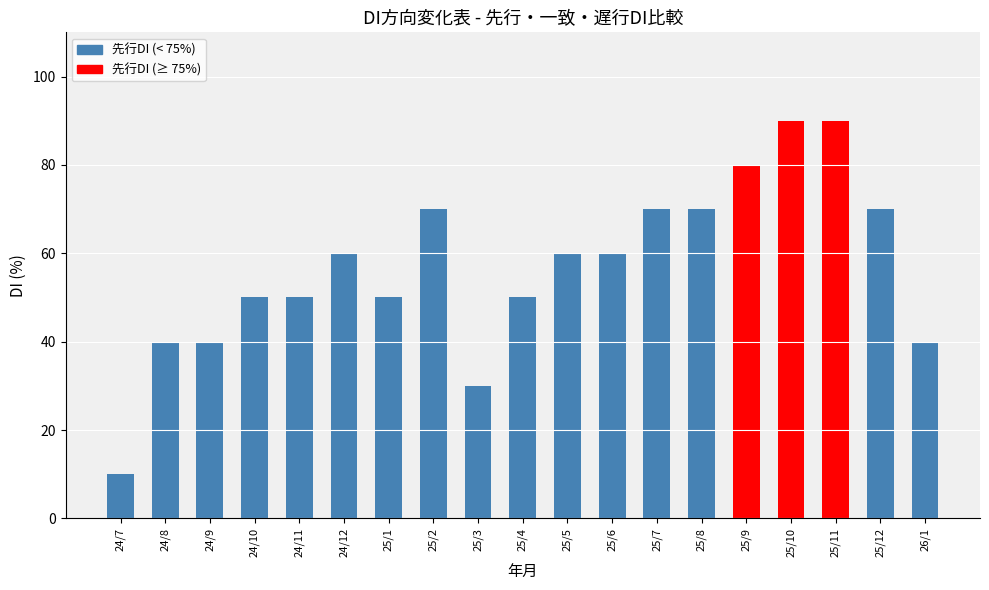

What is the difference between the values at 25/5 and 24/10?

10